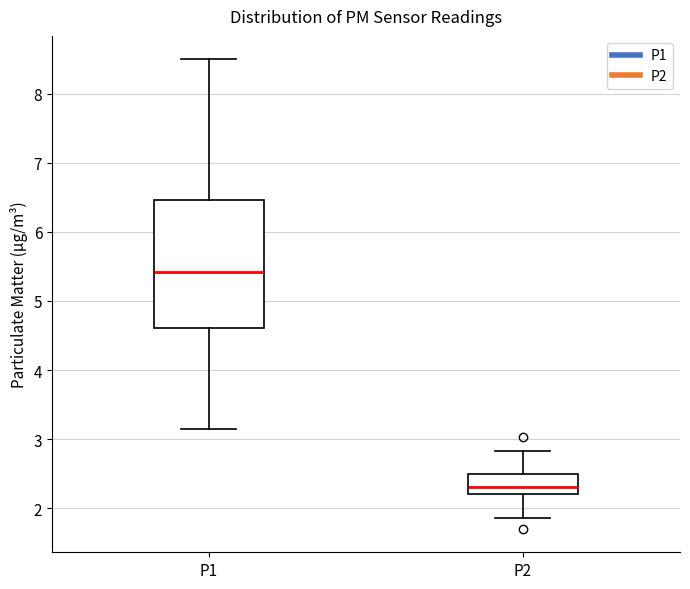

Reading left to right, read every box against the y-axis: the position of its median line, the range the box covers, and the ends of its whiskers. The values are not printed on the chart, so give them approximately, as read against the axis.

P1: median 5.4, box 4.6 to 6.5, whiskers 3.2 to 8.5
P2: median 2.3, box 2.2 to 2.5, whiskers 1.9 to 2.8